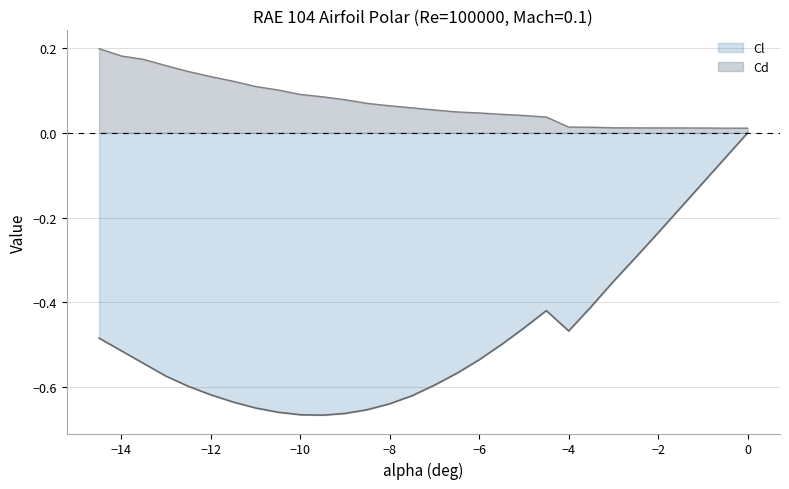

Read the Cl value at -10.0.

-0.7